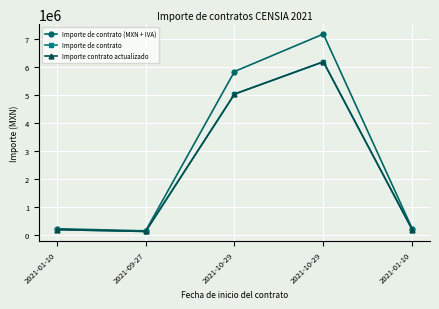

Which series has the largest total across all categories?

Importe de contrato (MXN + IVA)